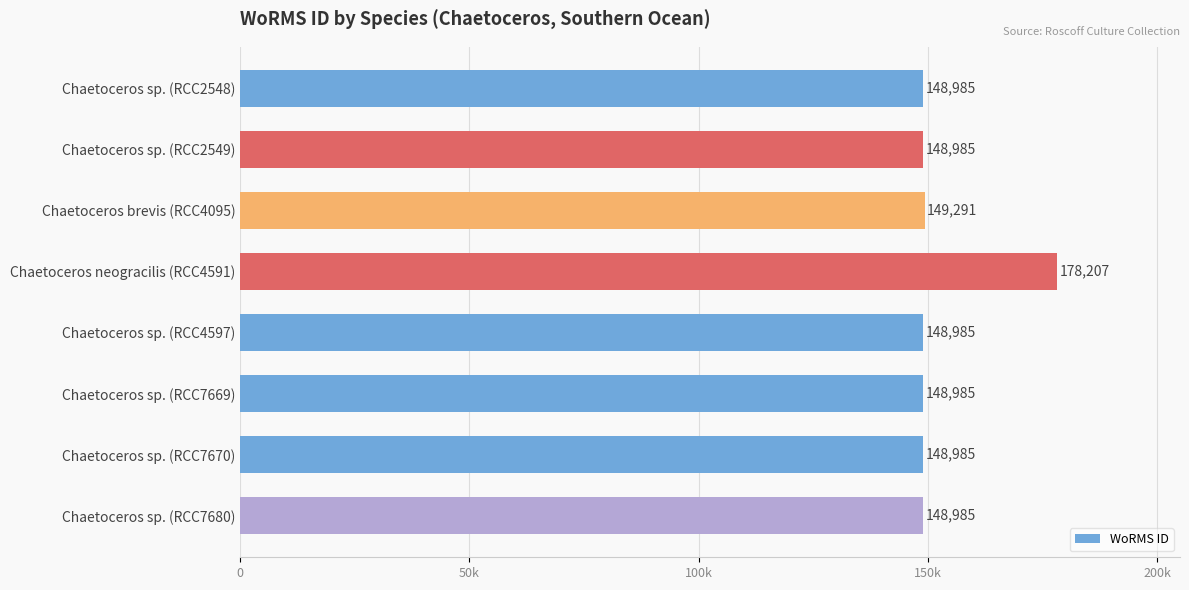

Does the chart contain any negative values?

No